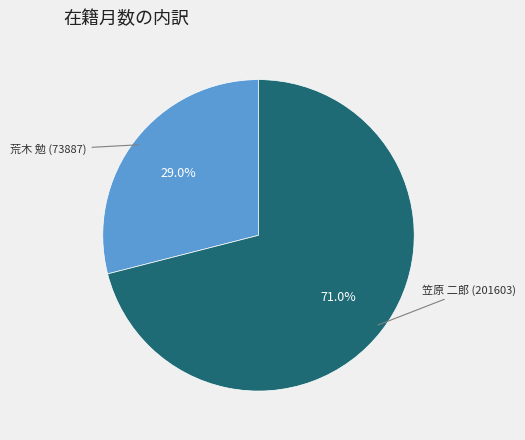

Is there any slice that represents more than half of the pie?

Yes